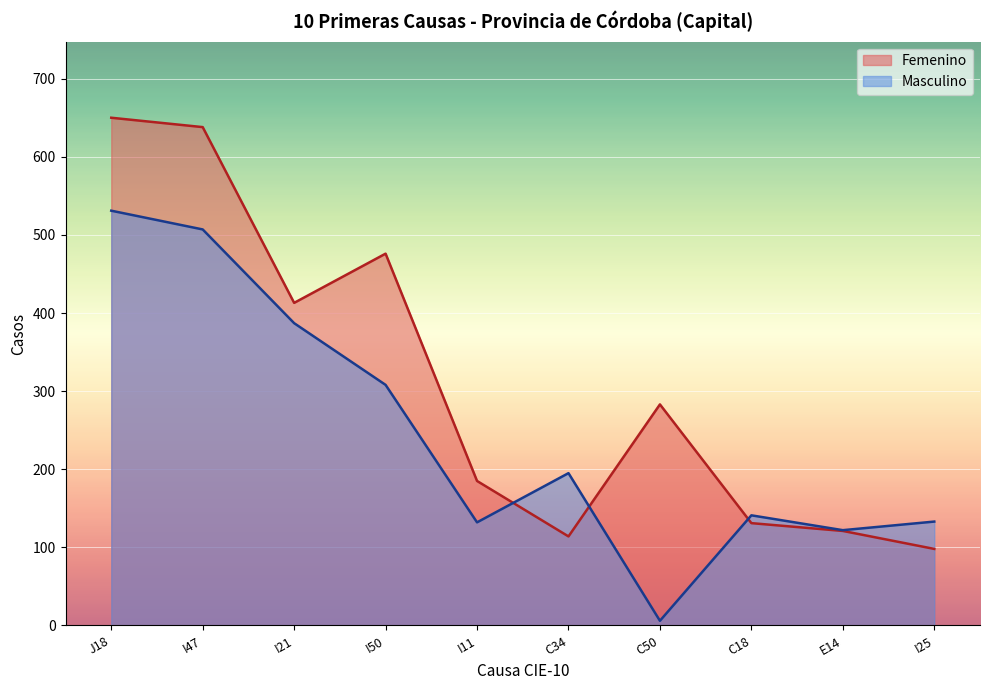

What is the greatest value displayed?

650